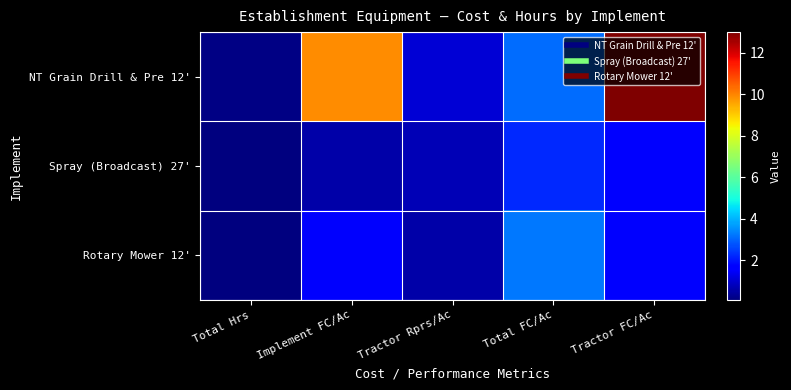

At how many categories does at least one series exceed 3?

3